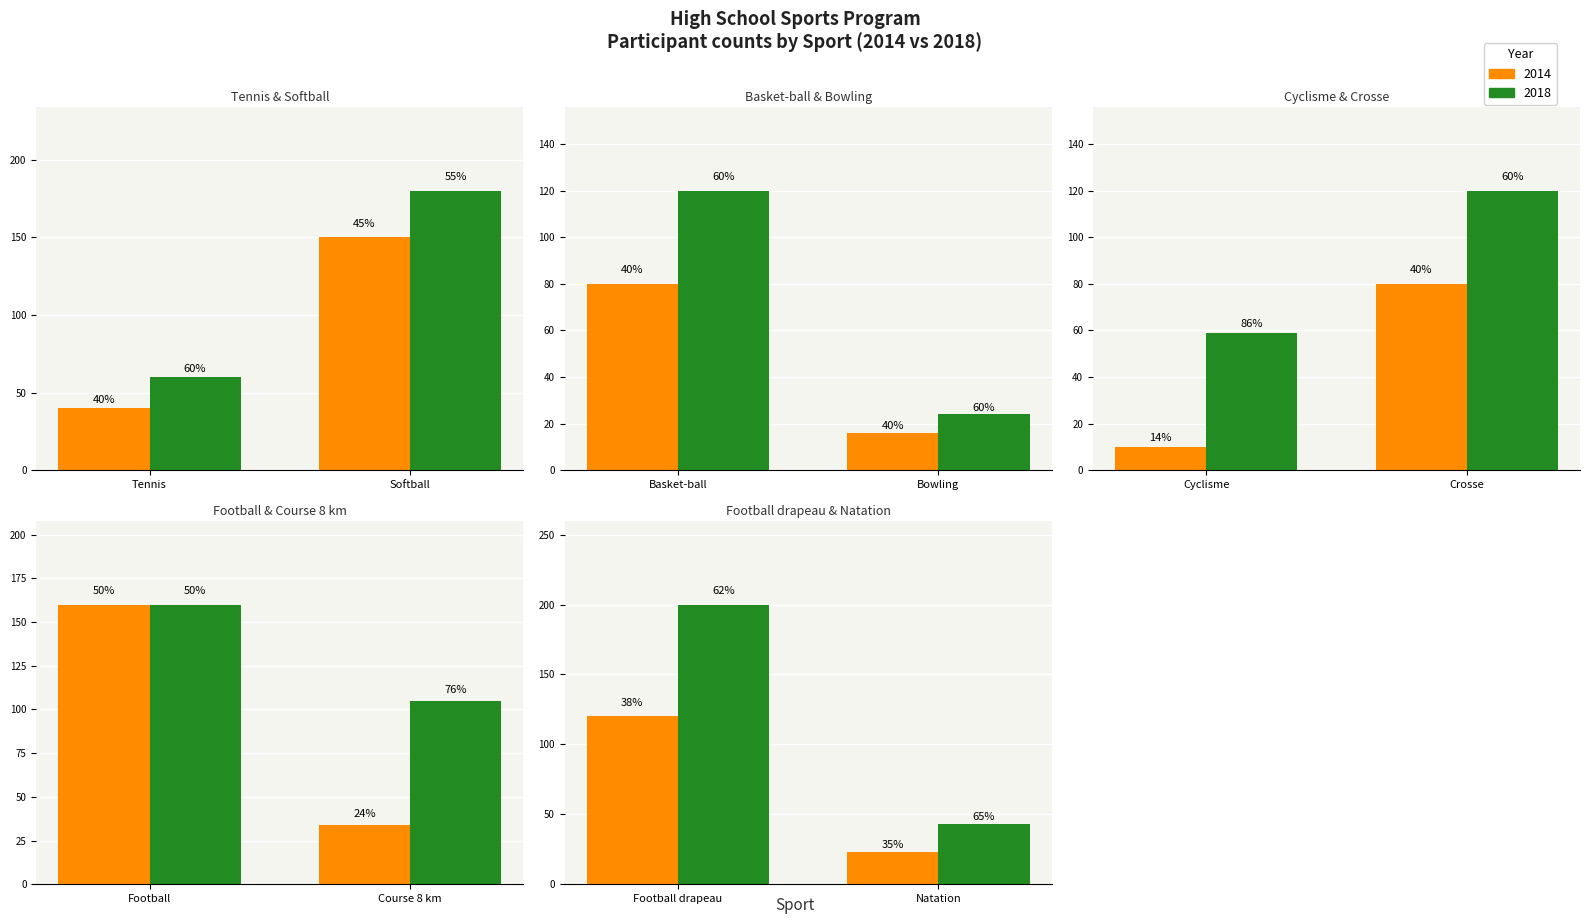

Rank the categories by 2018 value from lowest to highest.

Bowling, Natation, Cyclisme, Tennis, Course 8 km, Basket-ball, Crosse, Football, Softball, Football drapeau